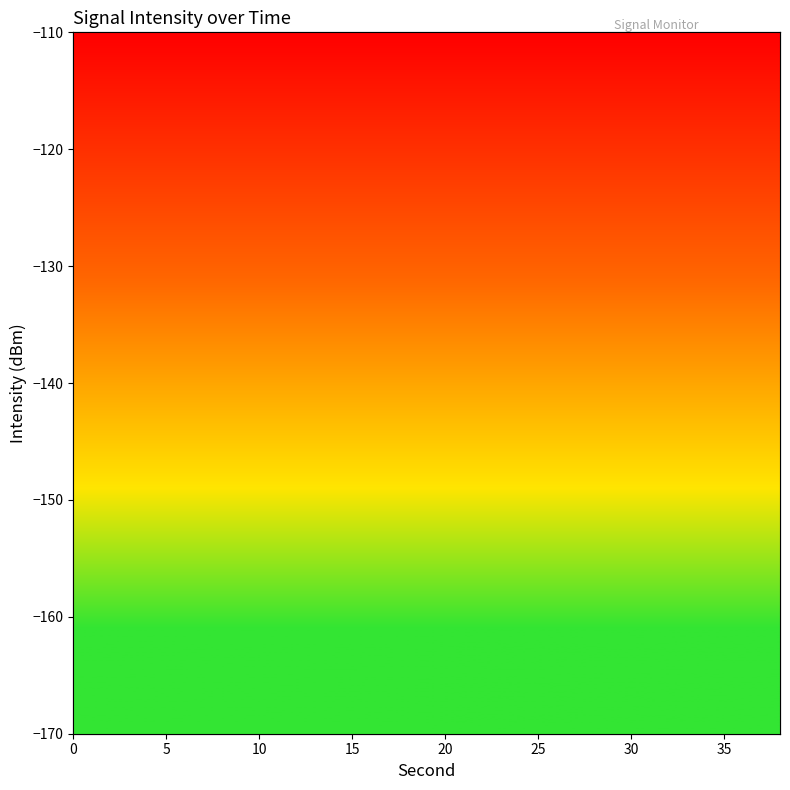

How many data points are less than 68?

8